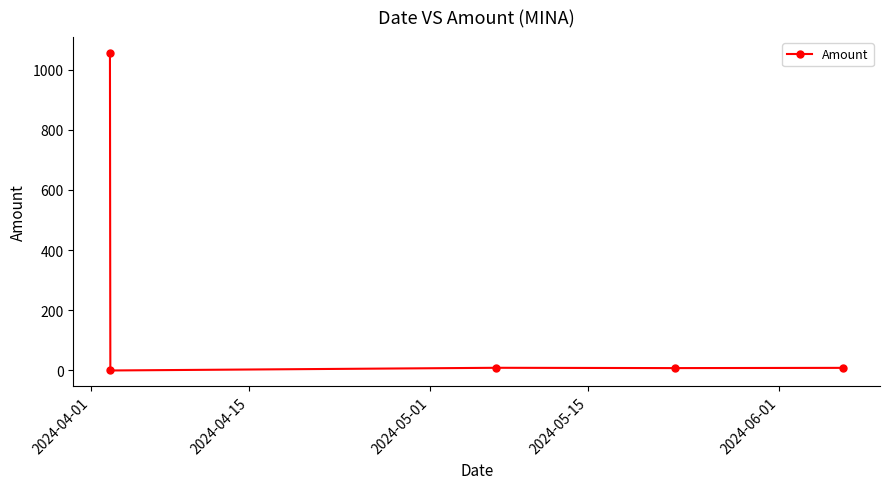

How many categories are shown in the chart?

5